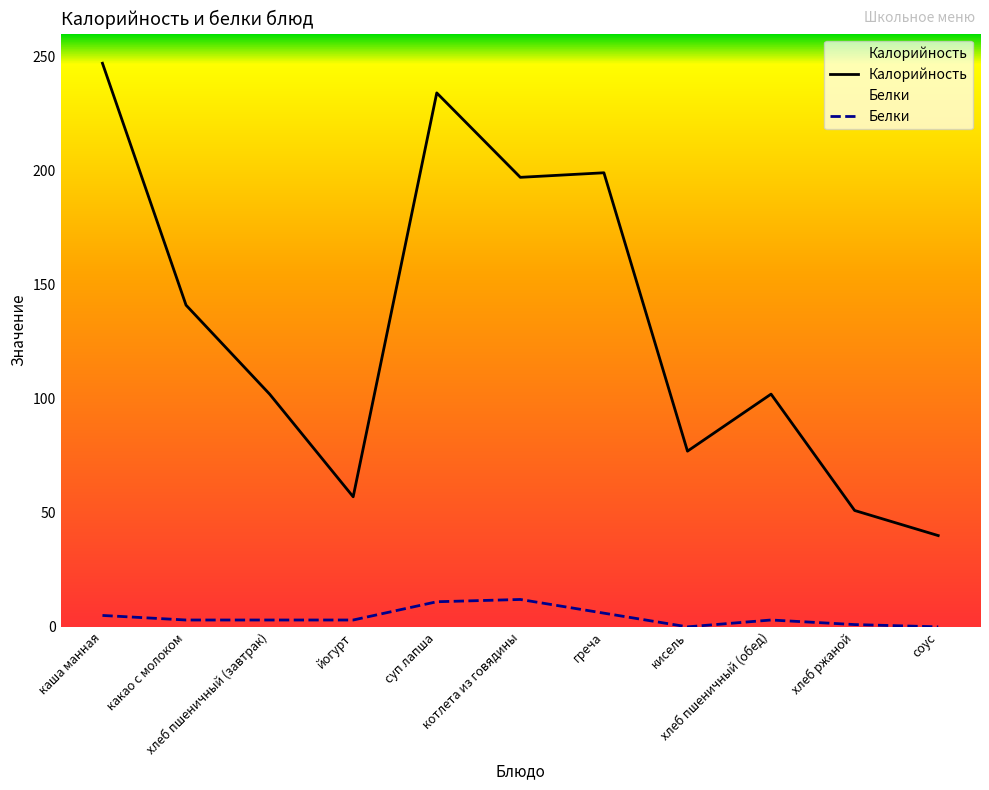

At how many categories does at least one series exceed 142?

4